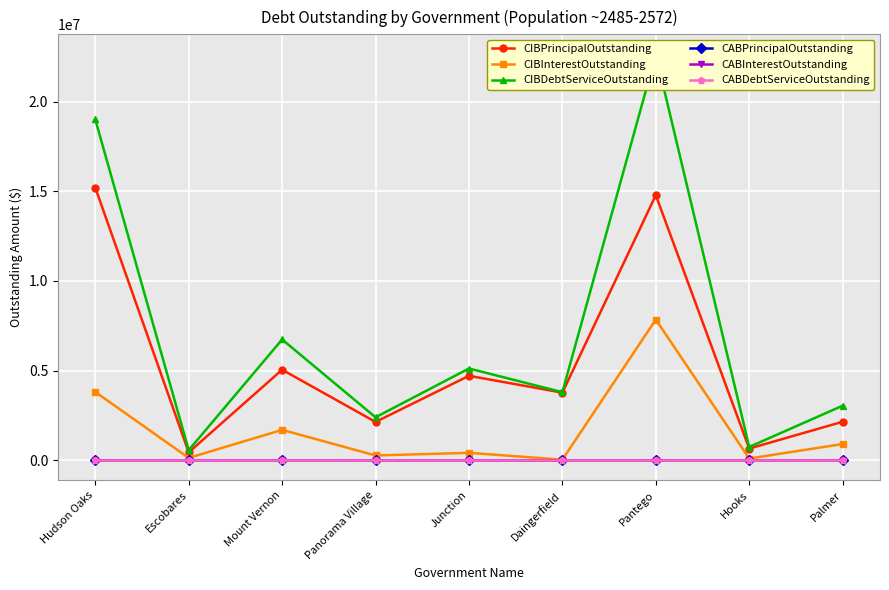

At which label does CABInterestOutstanding reach its minimum?

Hudson Oaks